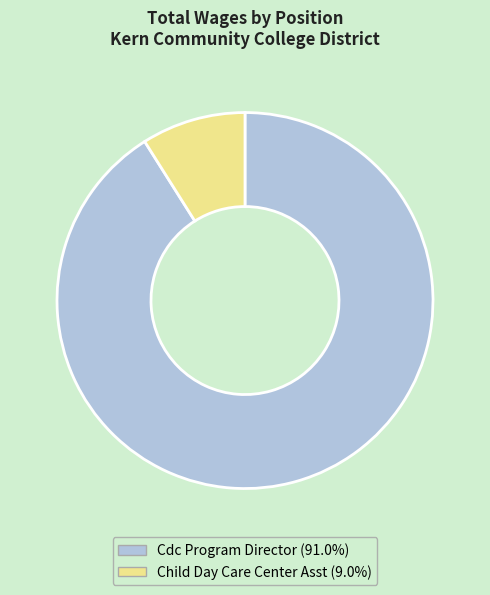

Is there a majority slice in this chart?

Yes